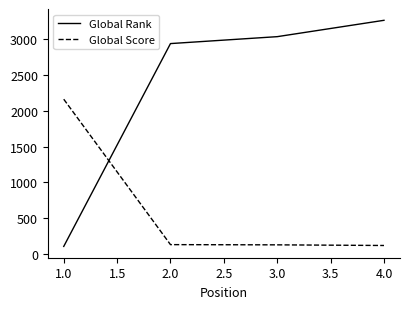

The value of Global Rank at 4.0 is 3268. True or false?

True